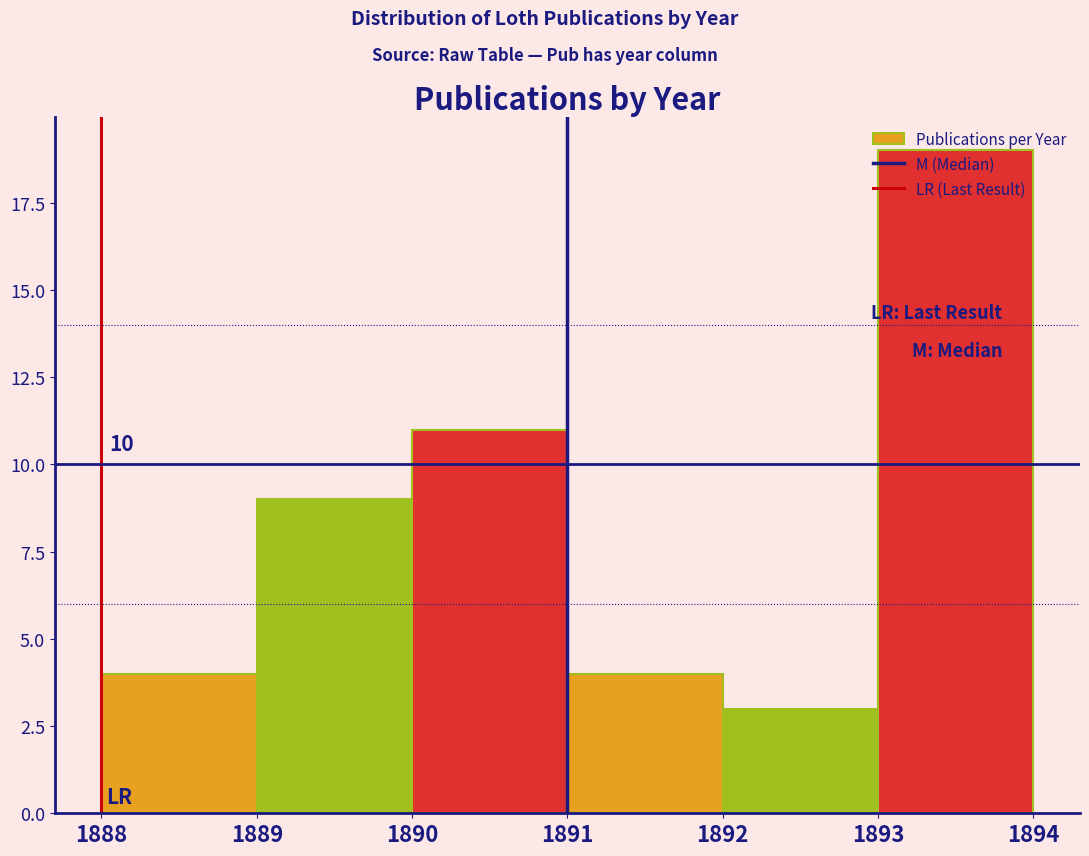

Over which range of the x-axis is the bar tallest?

1893 to 1894